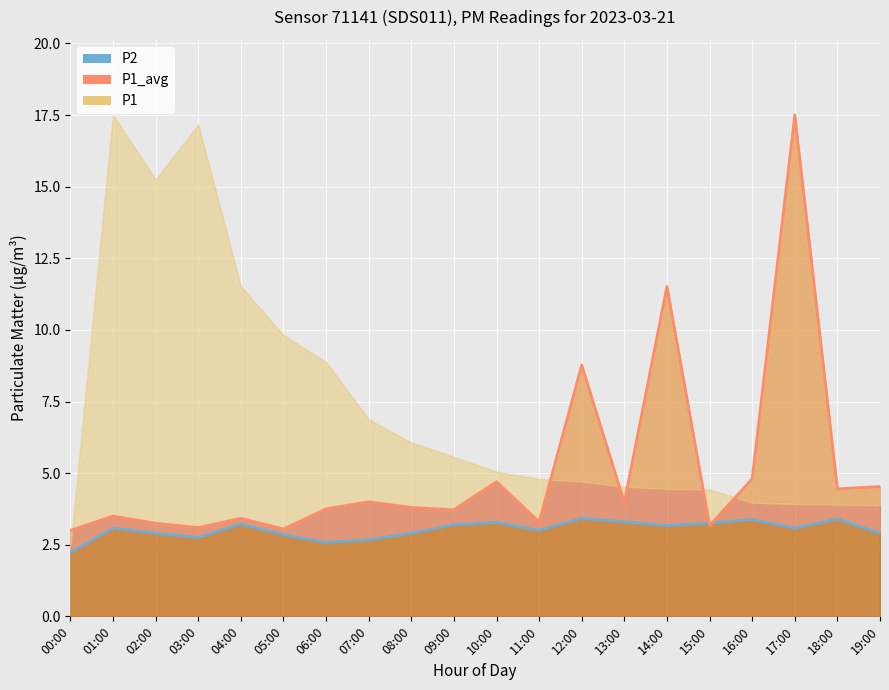

True or false: P2_line and P1_avg_line intersect in this chart.

True